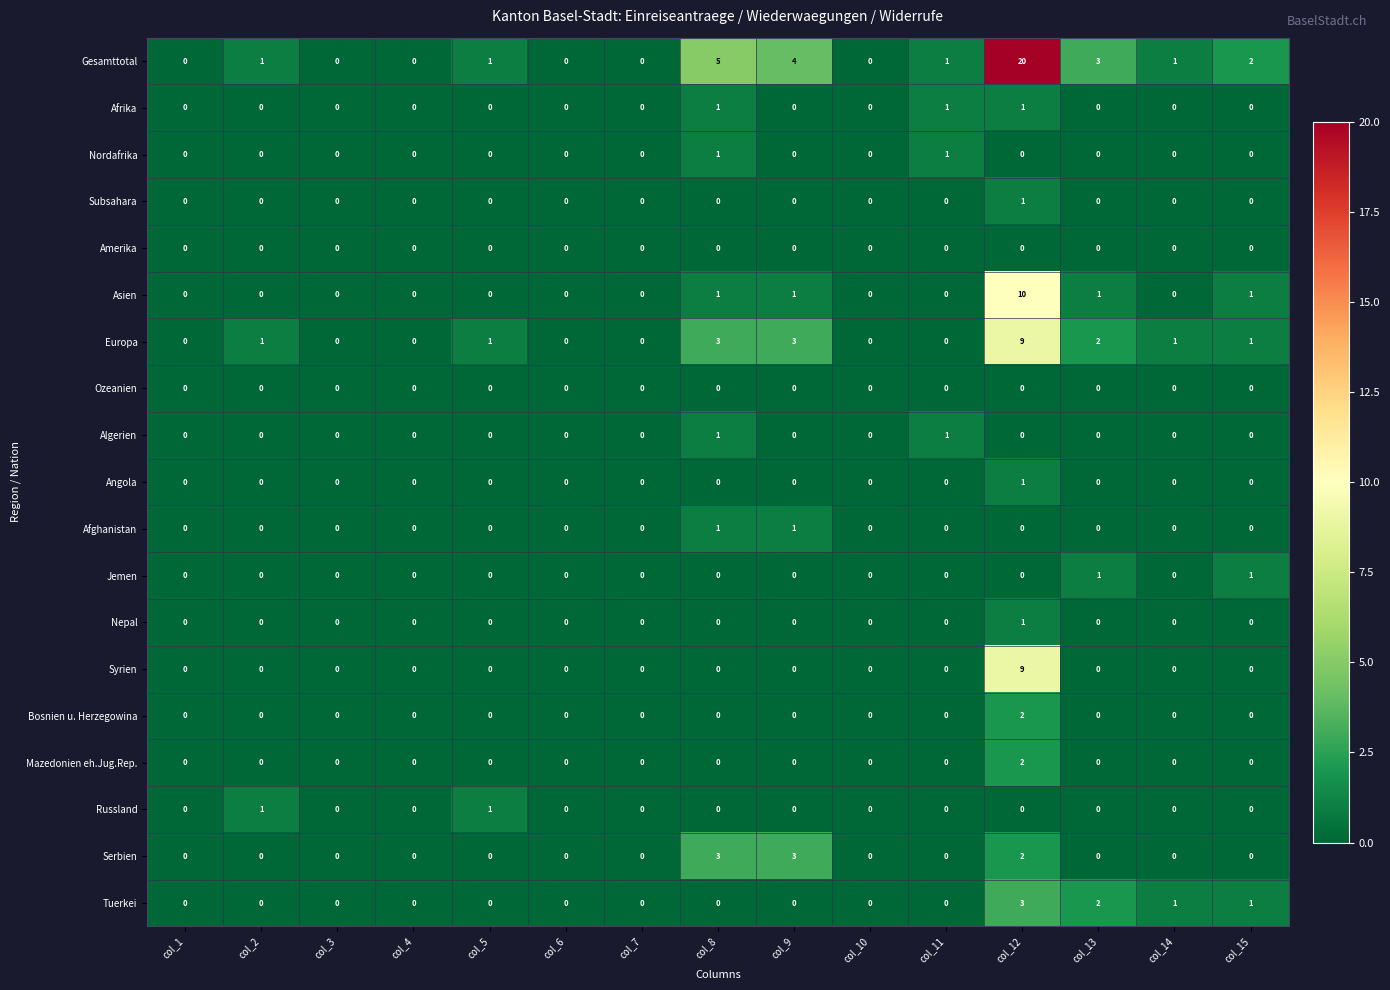

At which category is the sum across all series the highest?

col_12